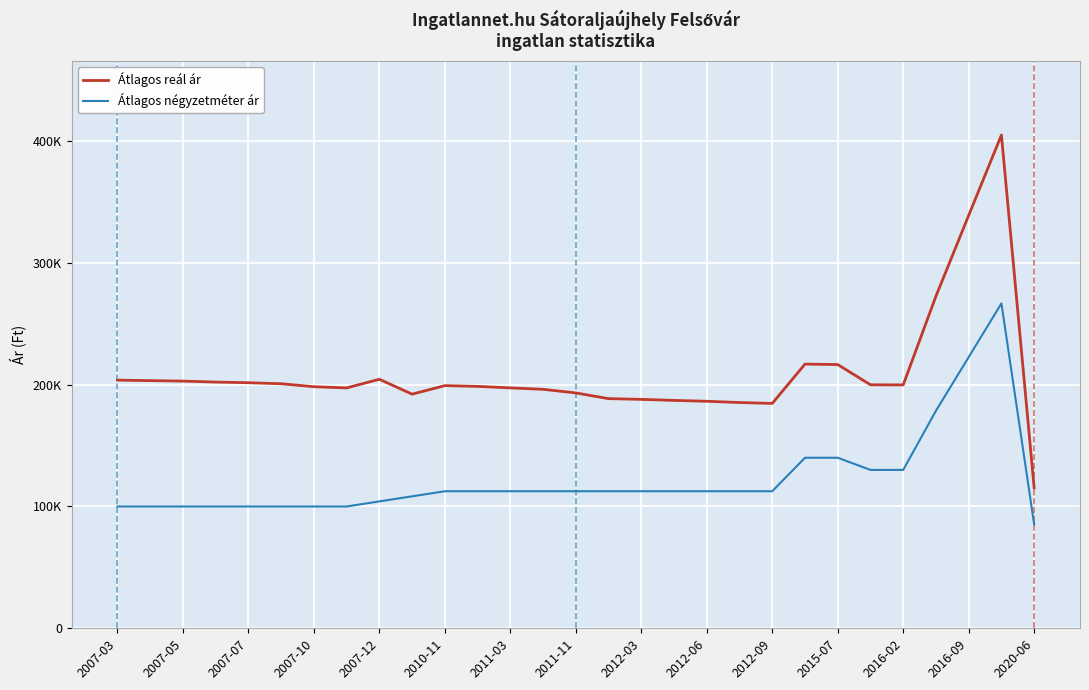

Which category has the lowest value in the Átlagos reál ár series?

2020-06